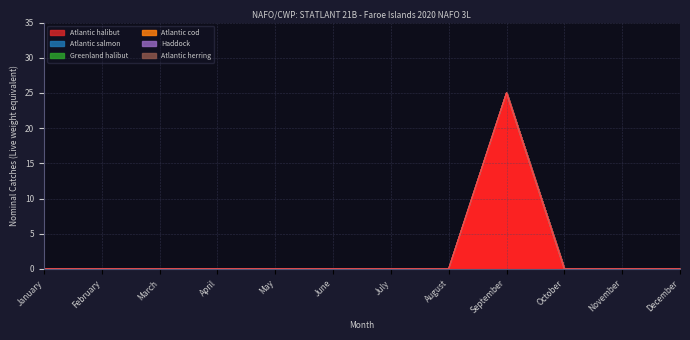

What is the highest value of the Atlantic halibut series?

25